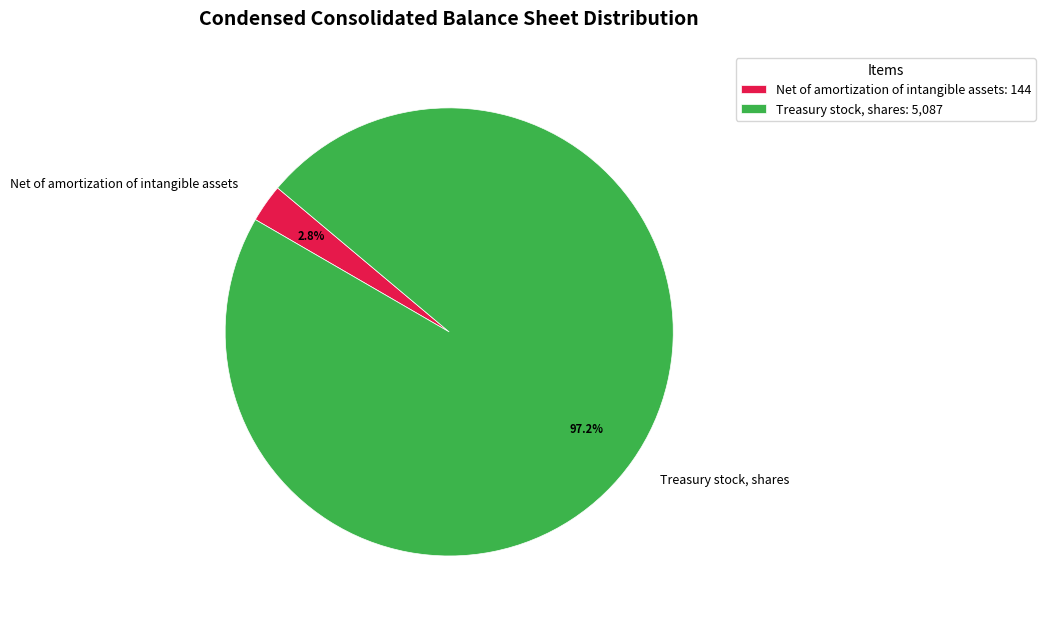

Is it true that Net of amortization of intangible assets is 9% of the pie?

False